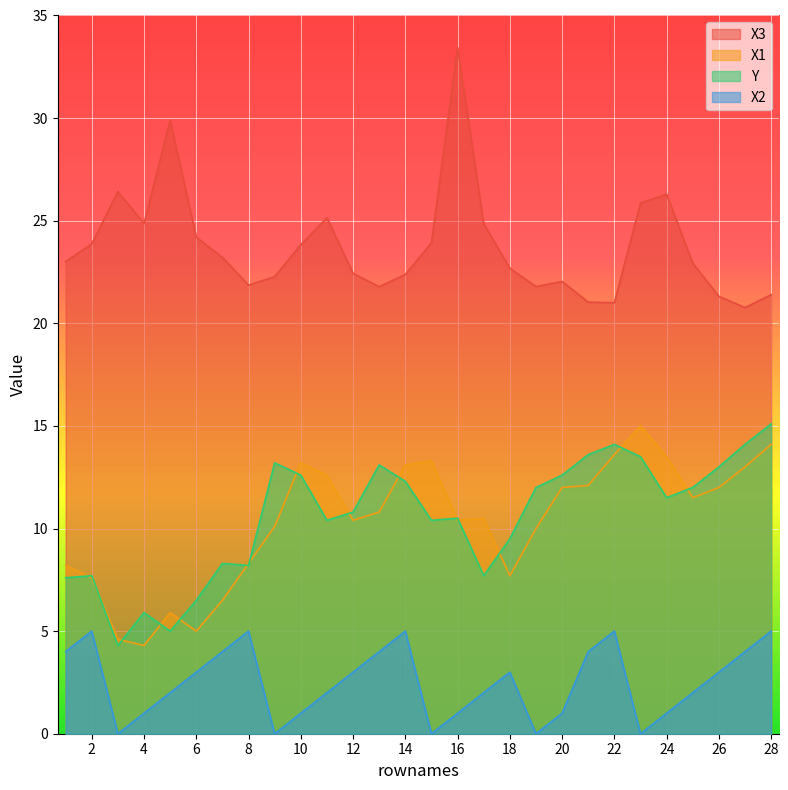

What is the spread (max minus min) of values at 25?

20.9